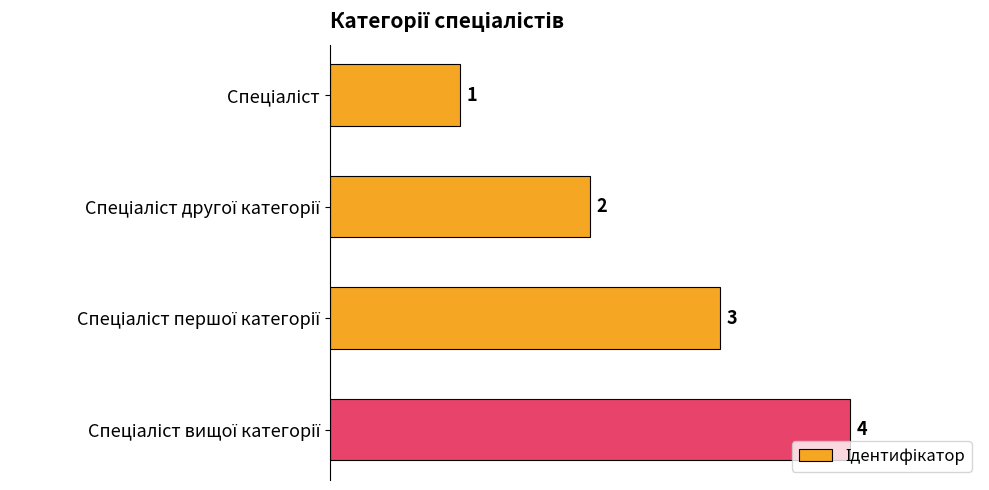

Are the bars horizontal?

Yes